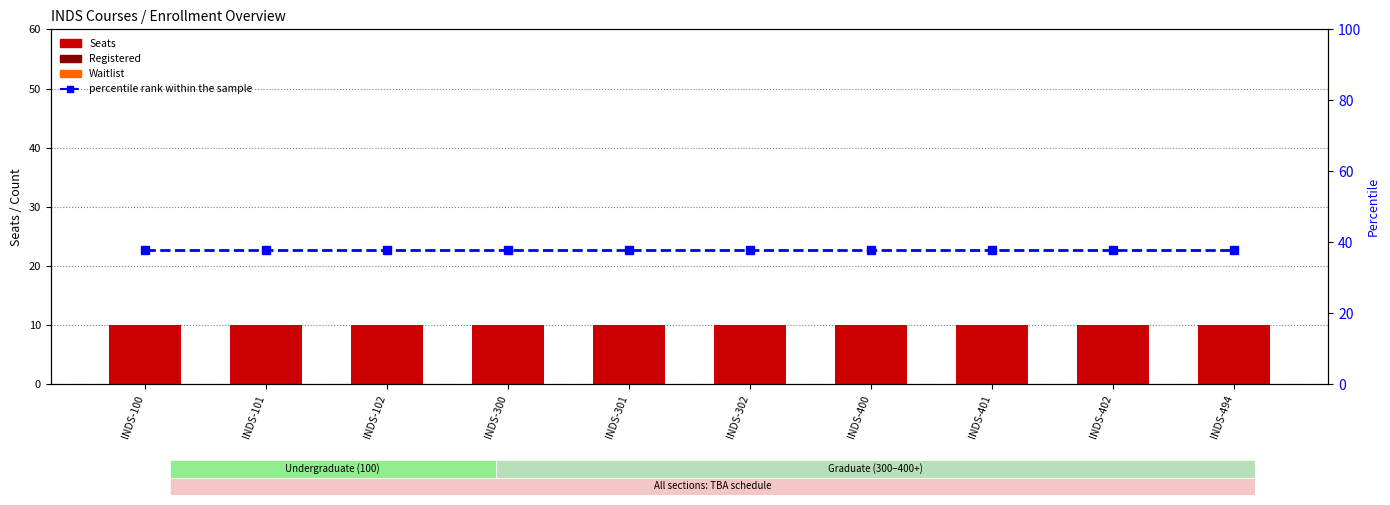

Reading right to left, what are all the values shown in this chart?

Seats: INDS-494=10	INDS-402=10	INDS-401=10	INDS-400=10	INDS-302=10	INDS-301=10	INDS-300=10	INDS-102=10	INDS-101=10	INDS-100=10
Registered: INDS-494=0	INDS-402=0	INDS-401=0	INDS-400=0	INDS-302=0	INDS-301=0	INDS-300=0	INDS-102=0	INDS-101=0	INDS-100=0
Waitlist: INDS-494=0	INDS-402=0	INDS-401=0	INDS-400=0	INDS-302=0	INDS-301=0	INDS-300=0	INDS-102=0	INDS-101=0	INDS-100=0
percentile rank within the sample: INDS-494=38	INDS-402=38	INDS-401=38	INDS-400=38	INDS-302=38	INDS-301=38	INDS-300=38	INDS-102=38	INDS-101=38	INDS-100=38